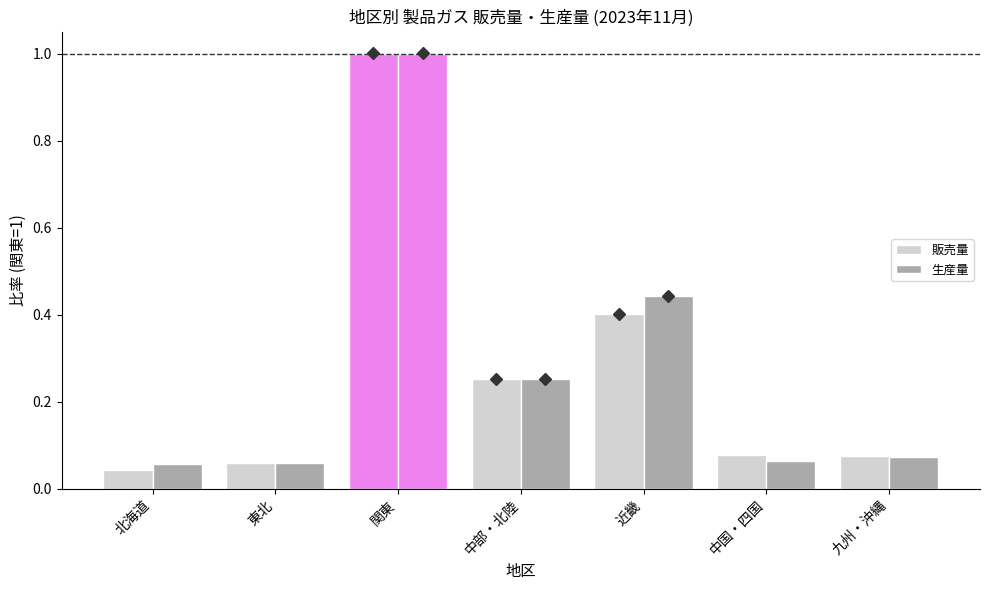

Rank the categories by 販売量 value from highest to lowest.

関東, 近畿, 中部・北陸, 中国・四国, 九州・沖縄, 東北, 北海道